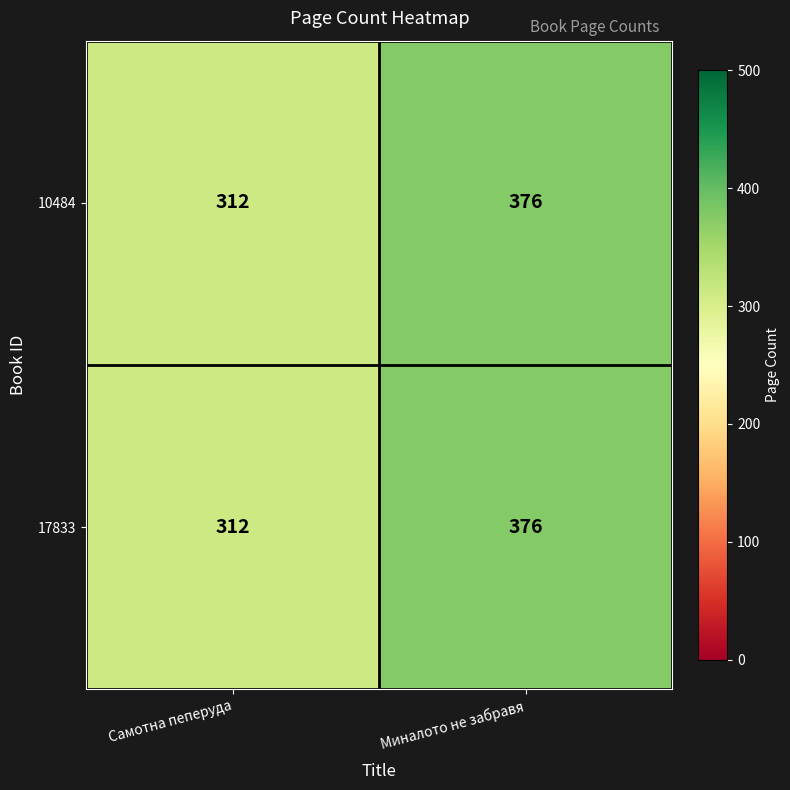

At how many categories does at least one series exceed 340?

1